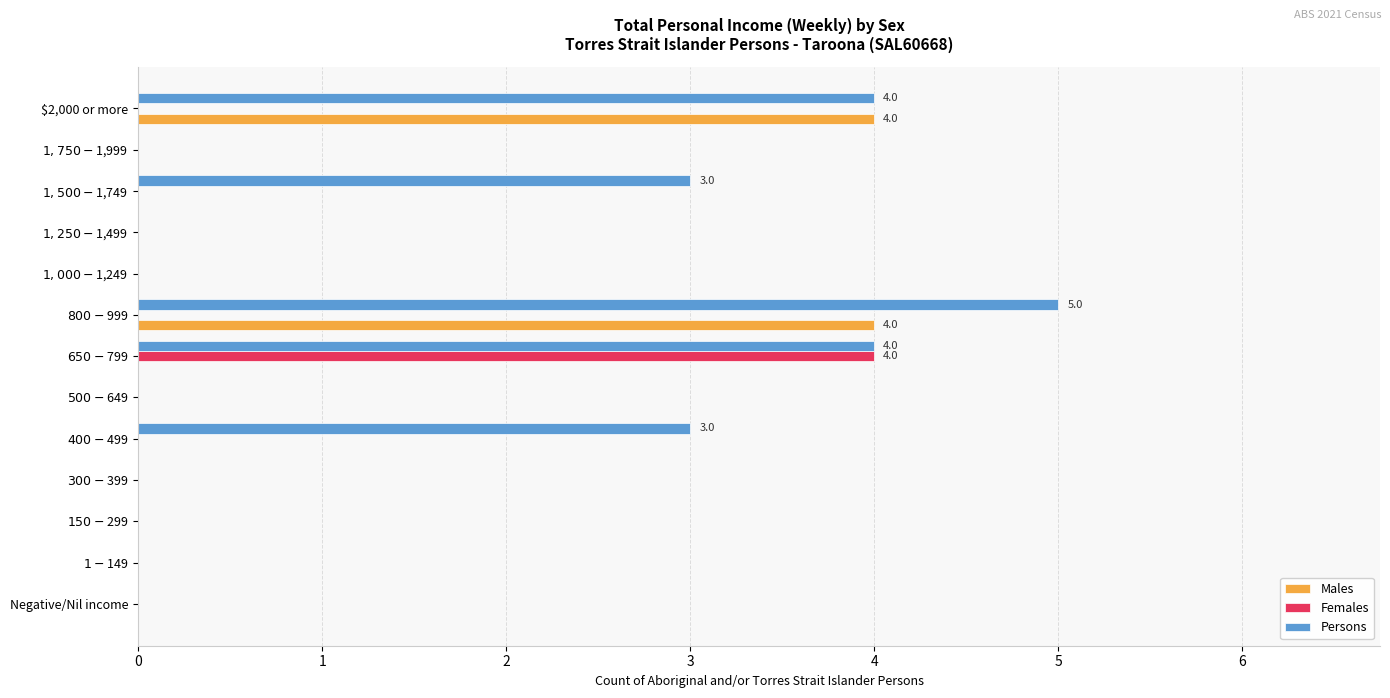

What is the highest value of the Females series?

4